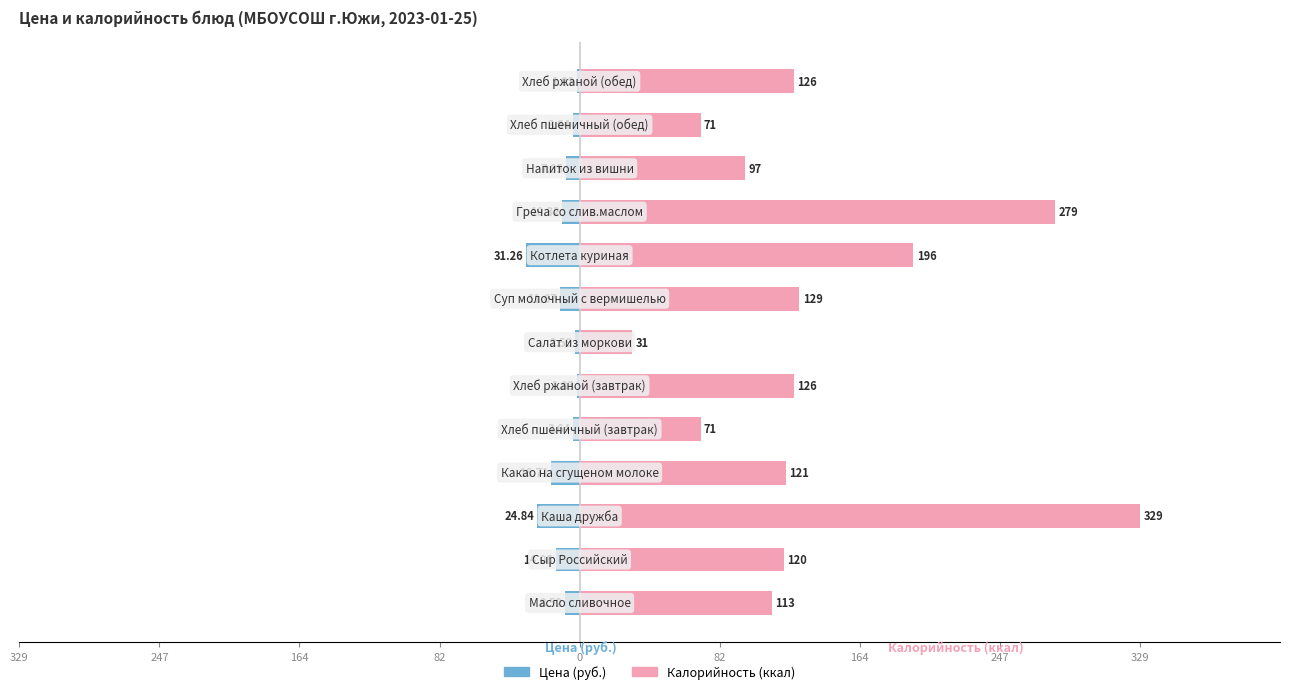

At how many categories does at least one series exceed 311?

1